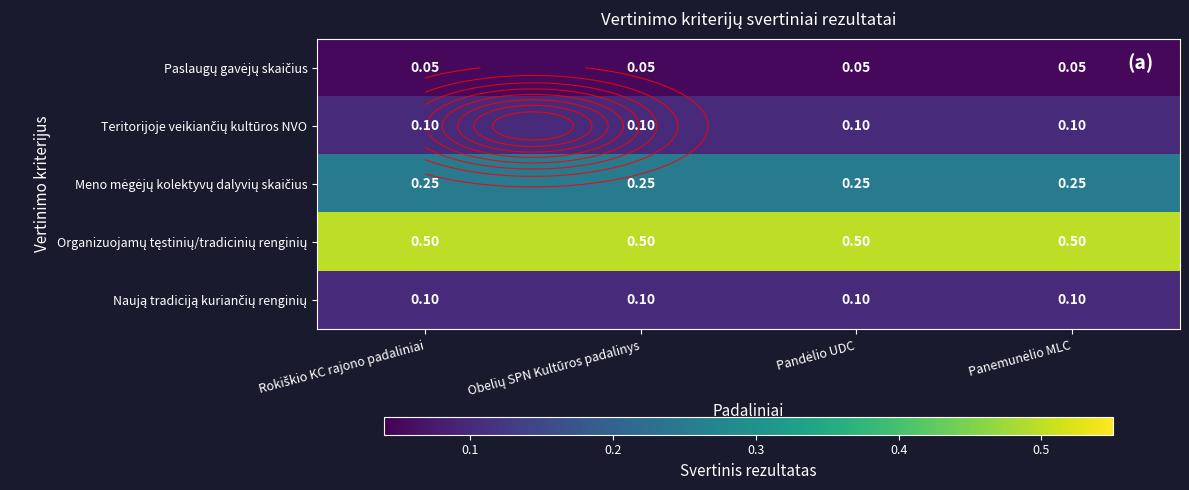

What is the approximate value of Naują tradiciją kuriančių renginių at Obelių SPN Kultūros padalinys?

0.1